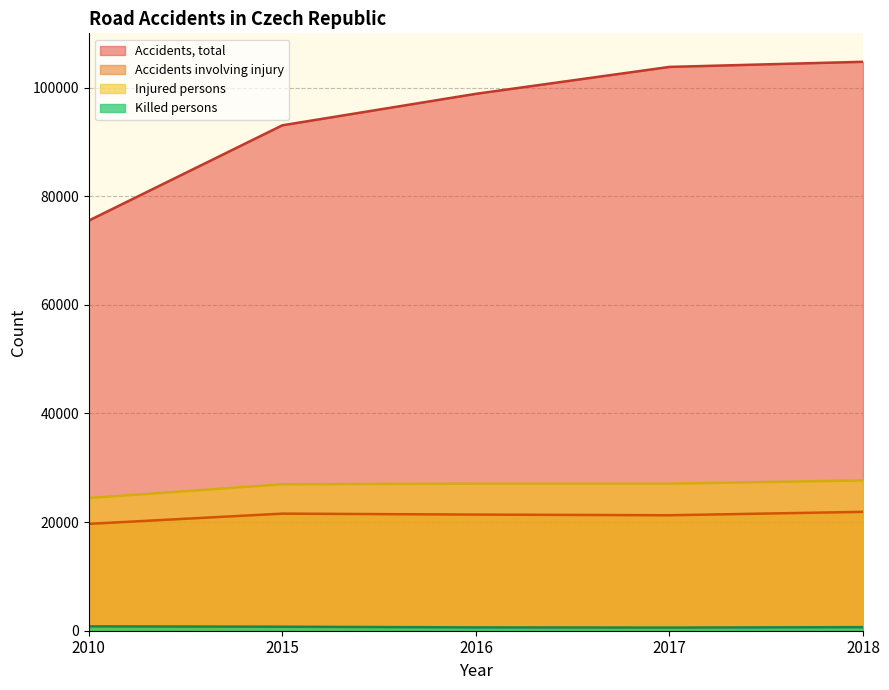

List the series in order of their peak value, lowest first.

Killed persons, Accidents involving injury, Injured persons, Accidents, total